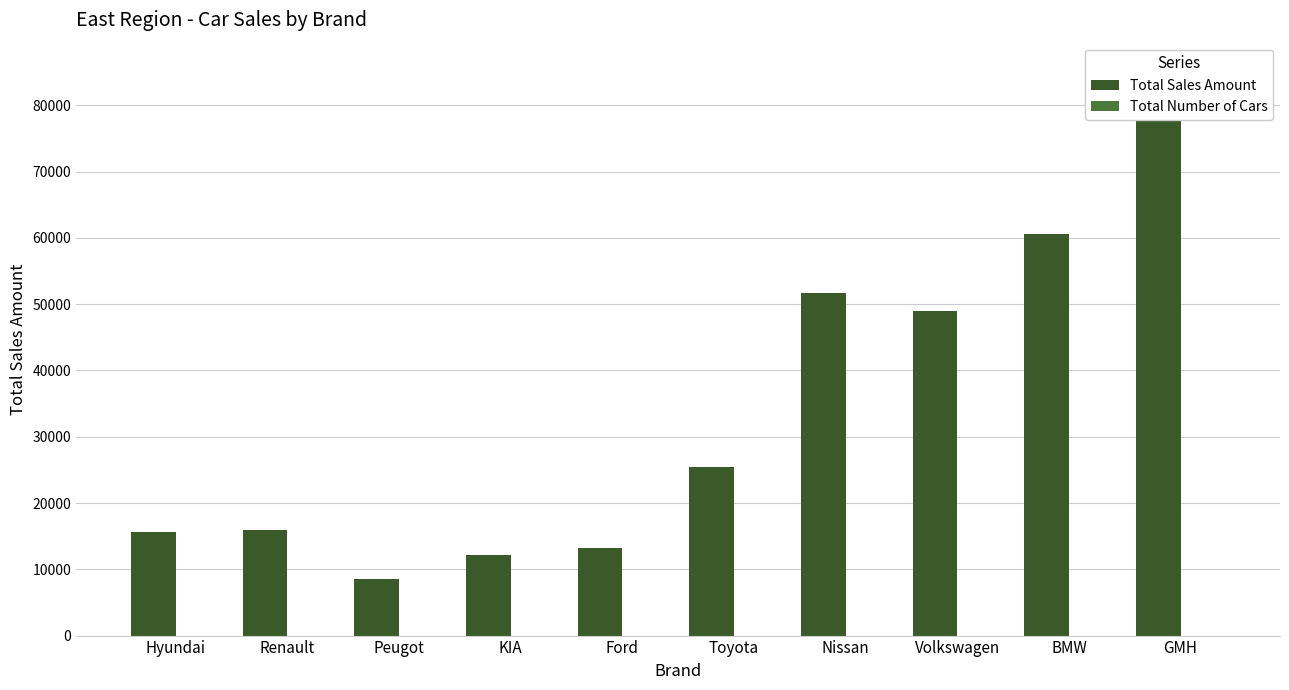

What is the total value across all series at Volkswagen?

48986